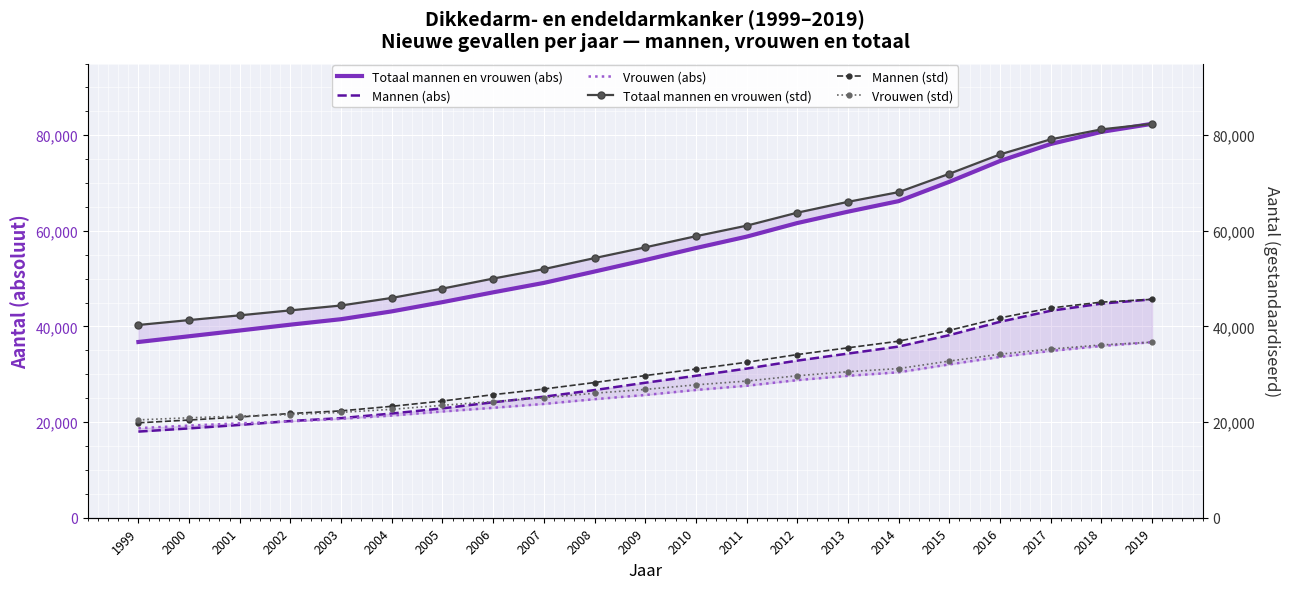

What is the difference between the Mannen (std) values at 2003 and 2013?

13190